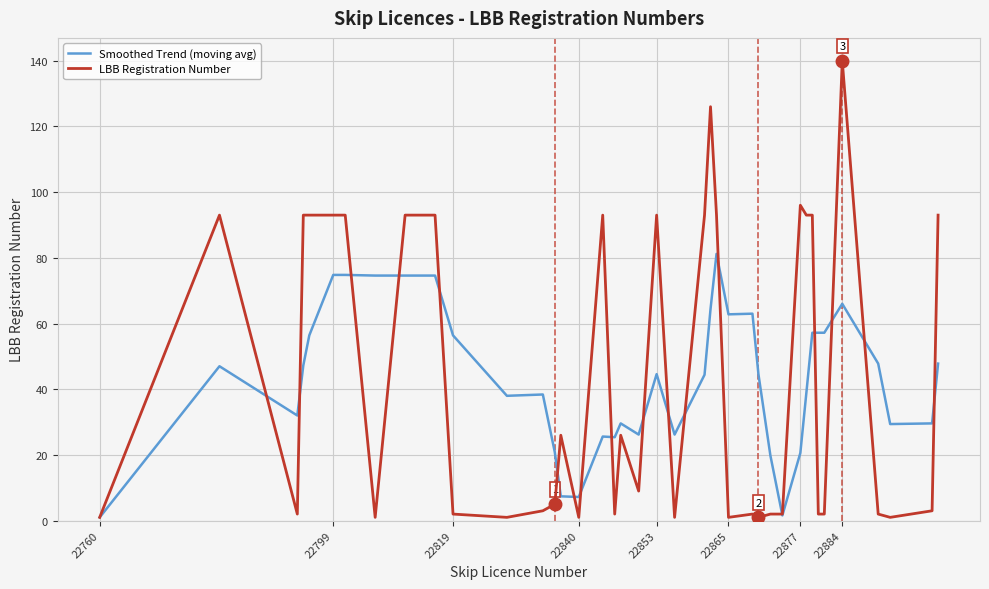

What is the greatest value displayed?

140.0